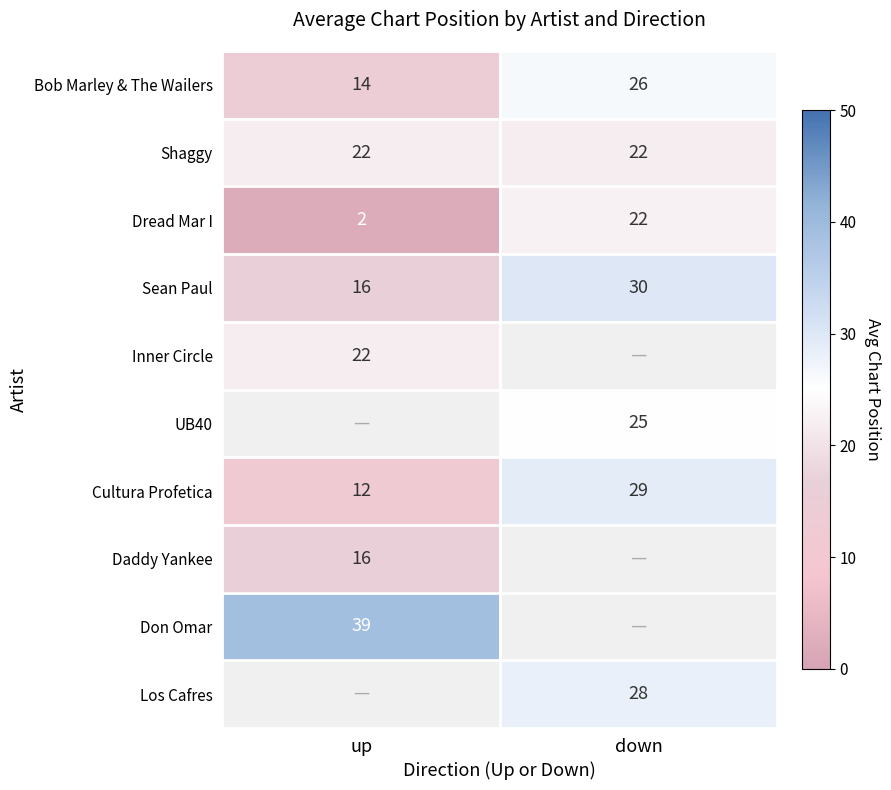

What is the average value of the Bob Marley & The Wailers series?

20